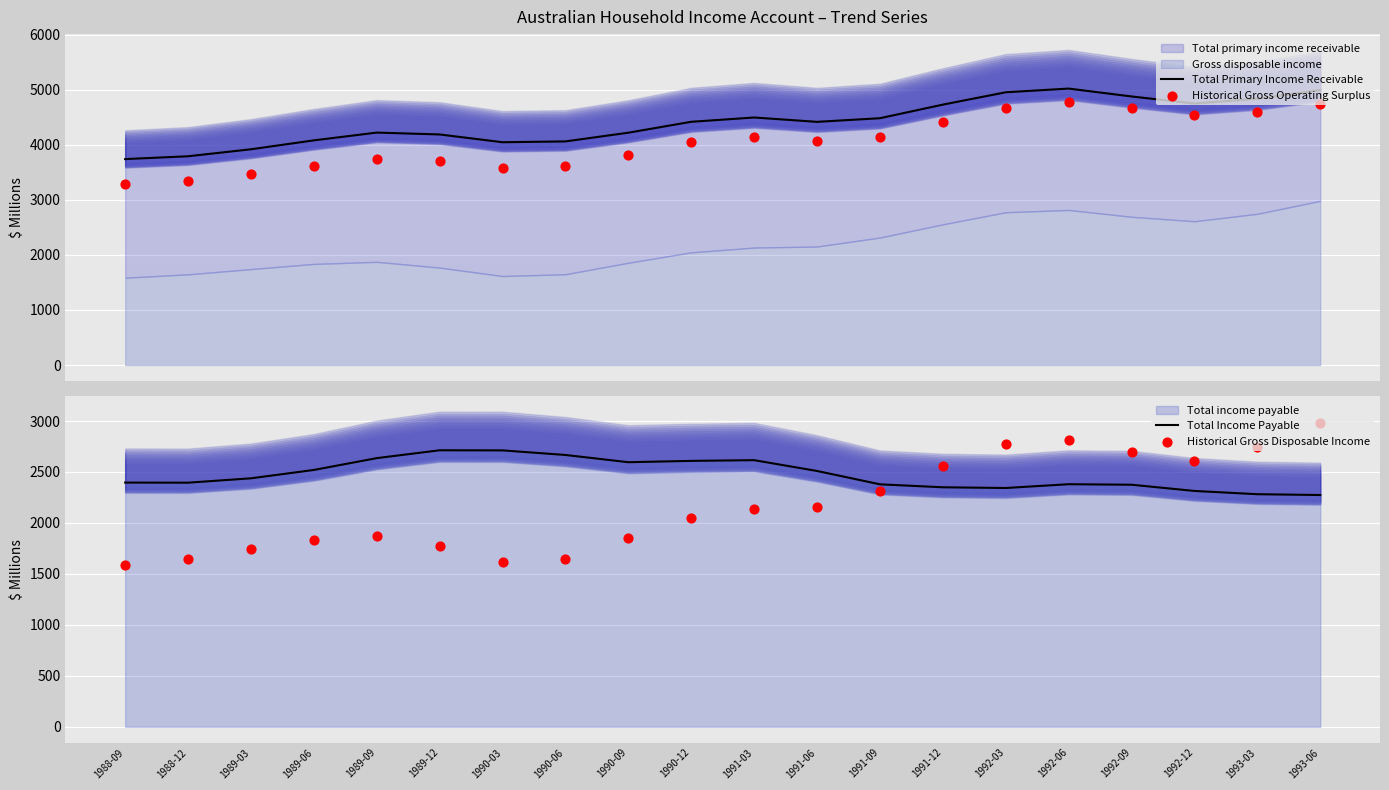

Which series contains the highest Y value?

Total Primary Income Receivable